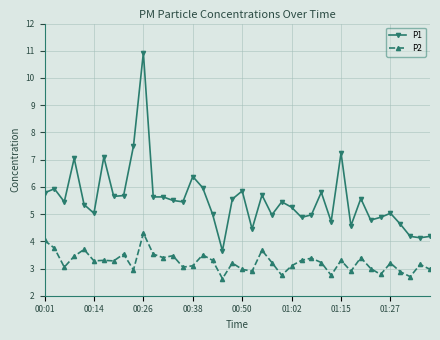

How many distinct data groups are displayed?

2